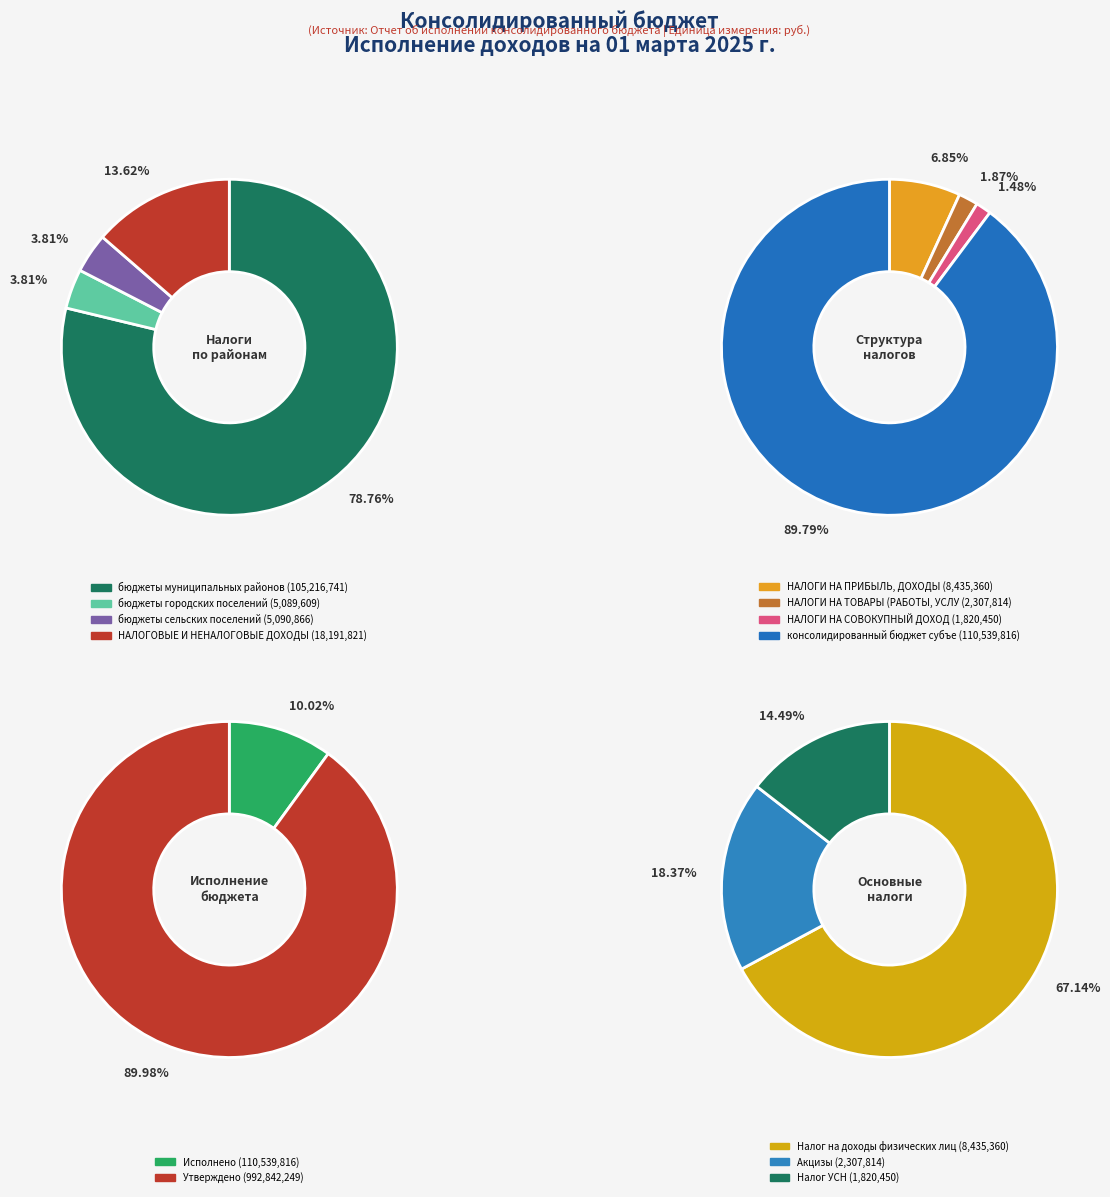

What is the change in value from НАЛОГИ НА ТОВАРЫ (РАБОТЫ, УСЛУГИ) to НАЛОГИ НА СОВОКУПНЫЙ ДОХОД?

-487363.7